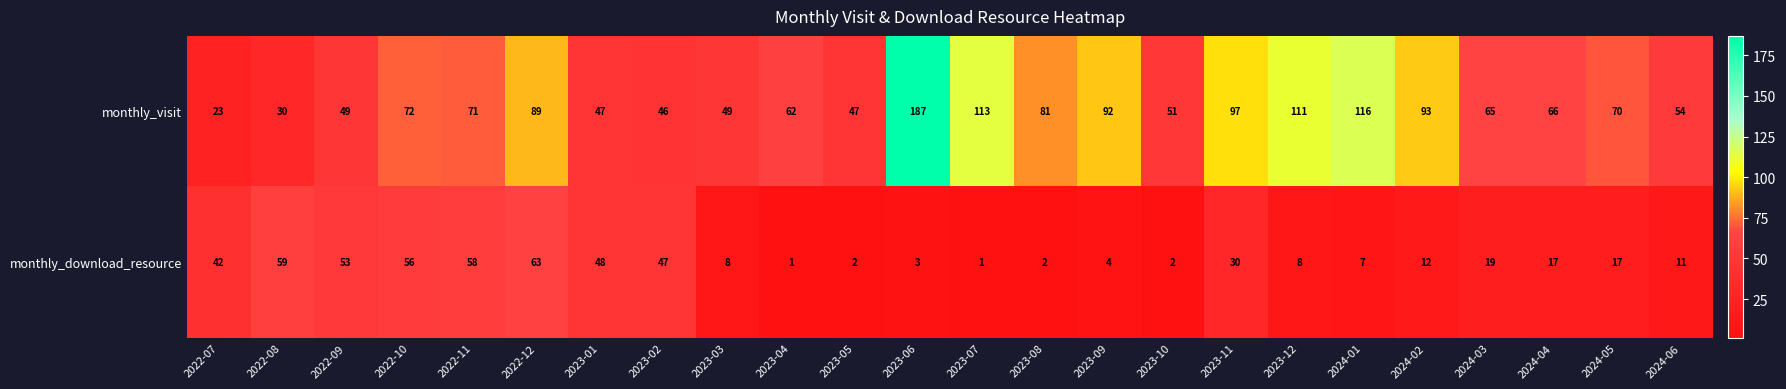

What is the maximum value for monthly_download_resource?

63